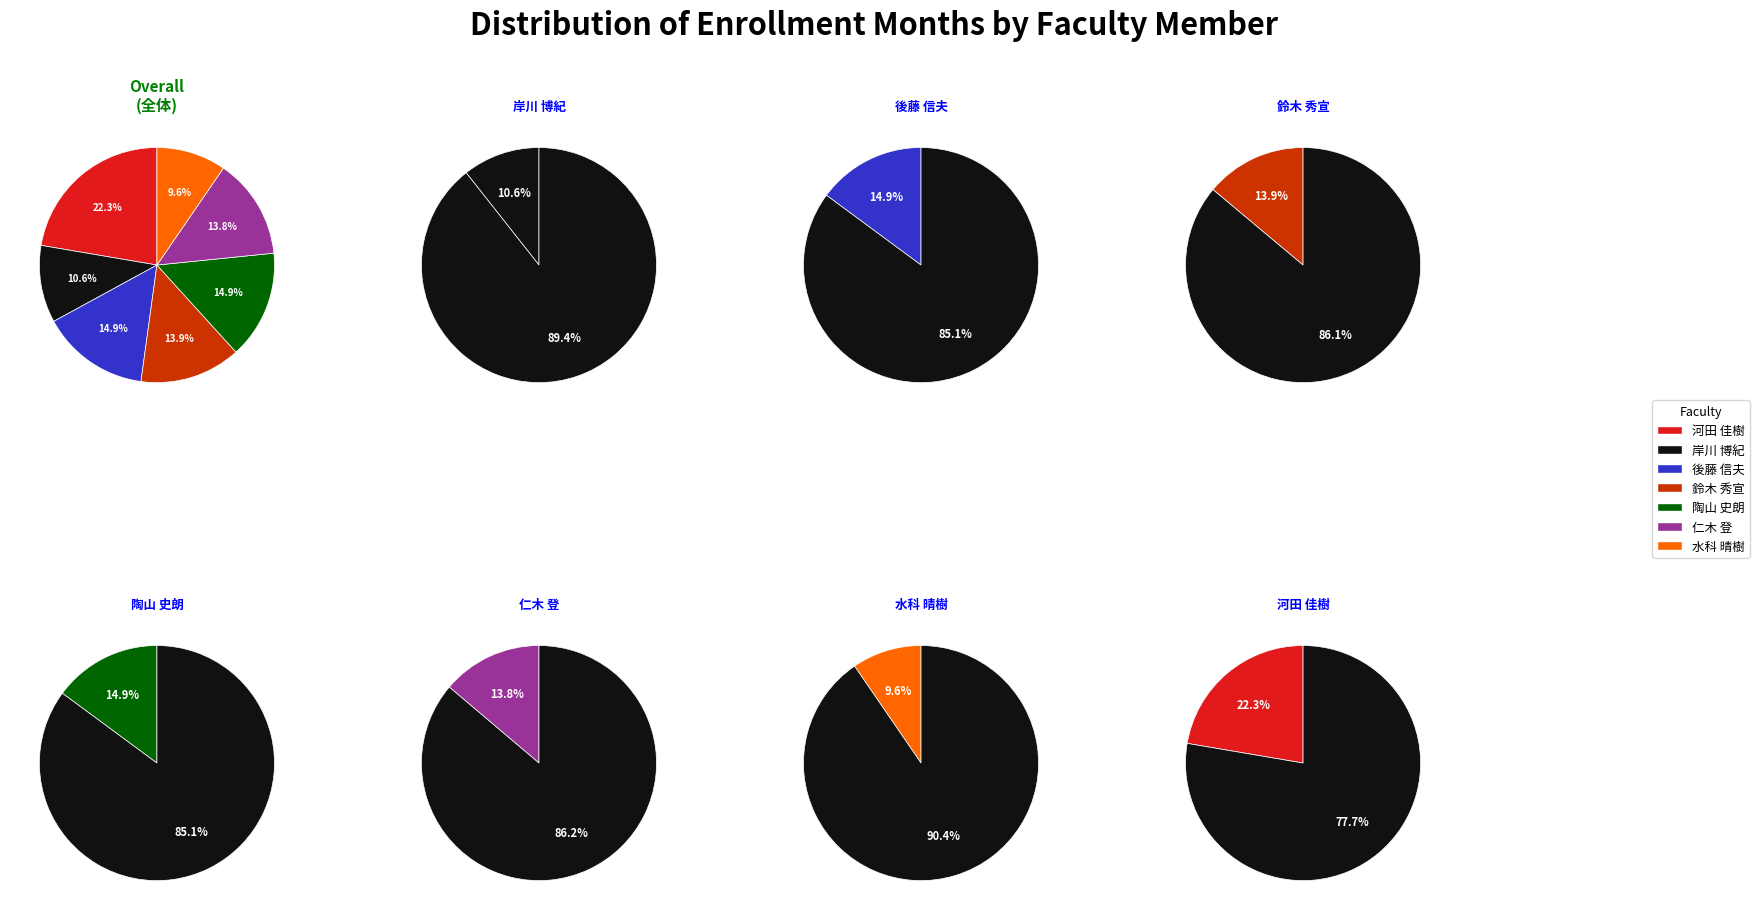

To the nearest percent, what percentage of the pie is 仁木 登?

14%